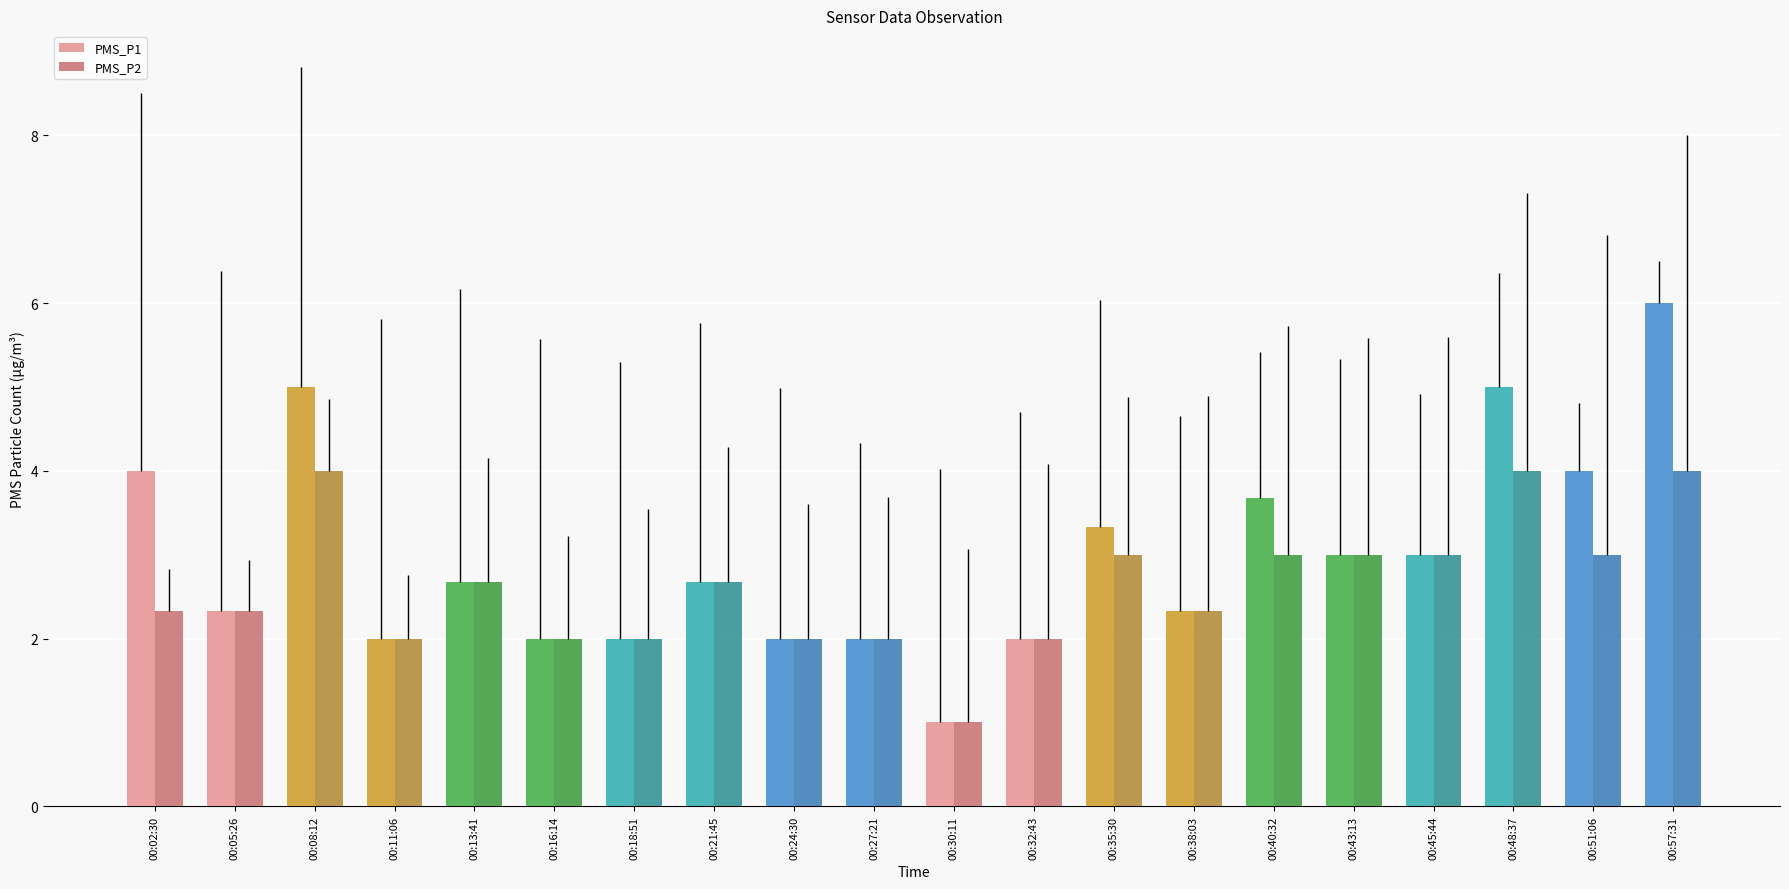

Which series has the largest range (max minus min)?

PMS_P1